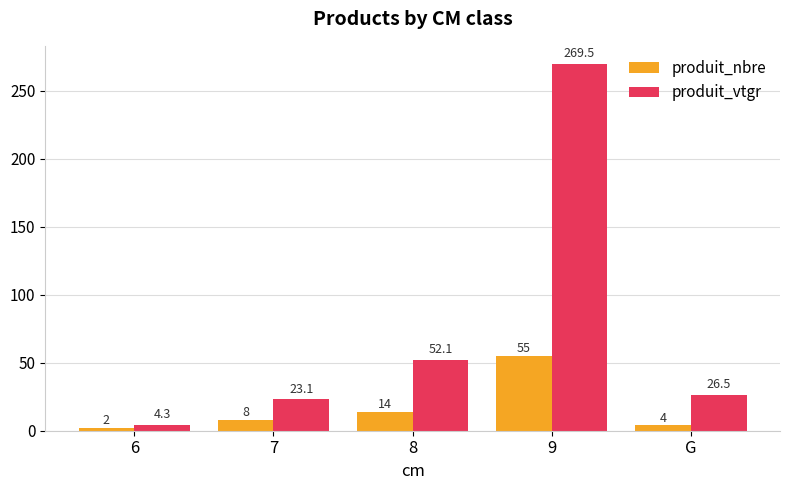

What is the sum of all produit_vtgr values?

375.5